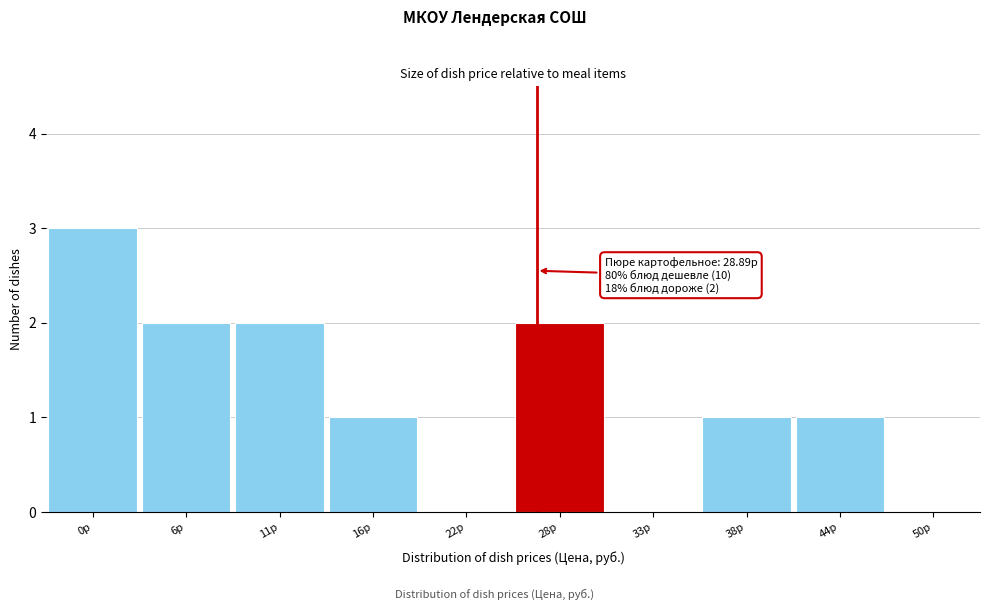

Reading left to right, transcribe all the data shown in this chart.

0р=3	6р=2	11р=2	16р=1	22р=0	28р=2	33р=0	38р=1	44р=1	50р=0